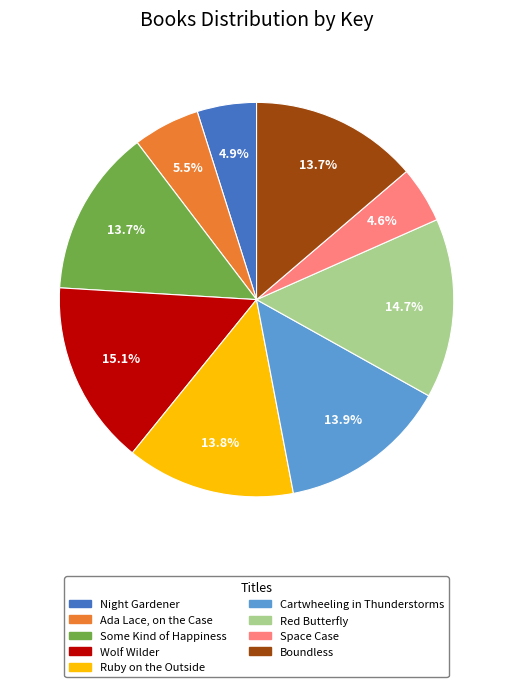

Does any single category account for the majority?

No